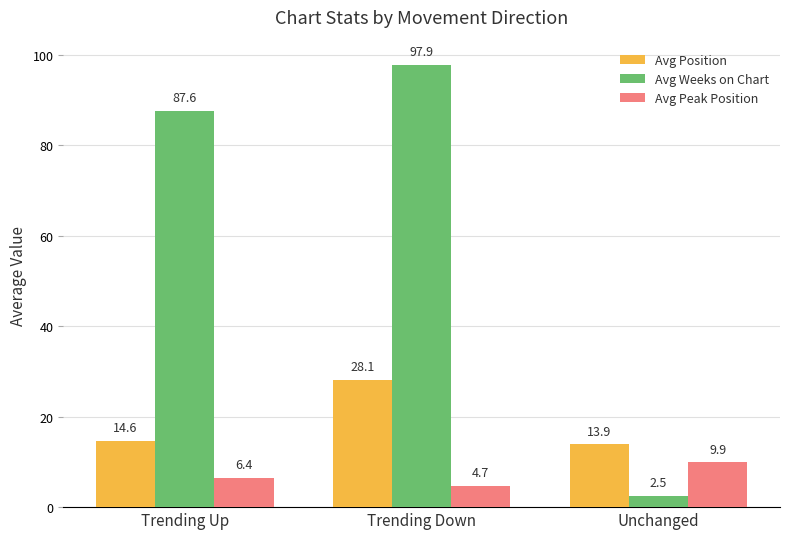

True or false: Avg Weeks on Chart has a value of 87.6 at Trending Up.

True